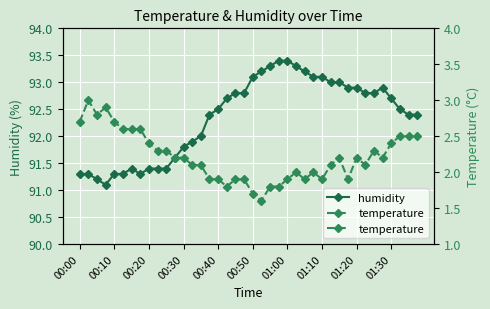

True or false: temperature and humidity intersect in this chart.

False